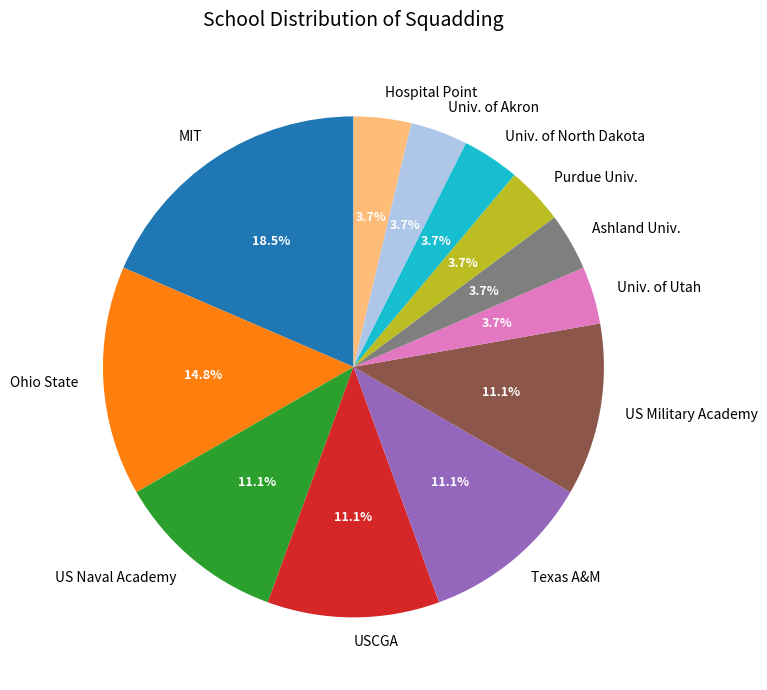

To the nearest percent, what is the difference between the largest and smallest slice percentages?

15%